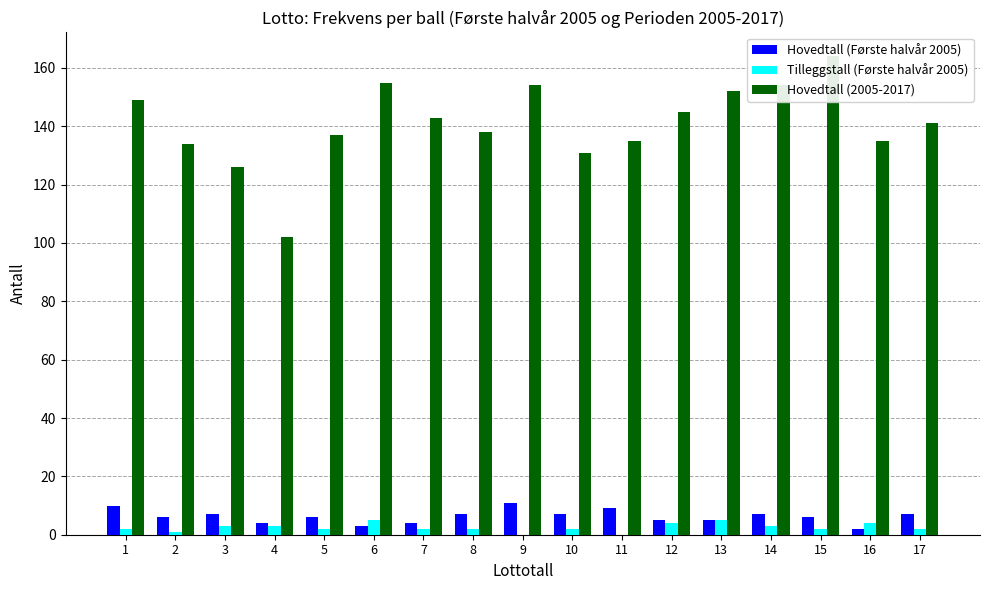

Which series has the widest spread of values?

Hovedtall (2005-2017)